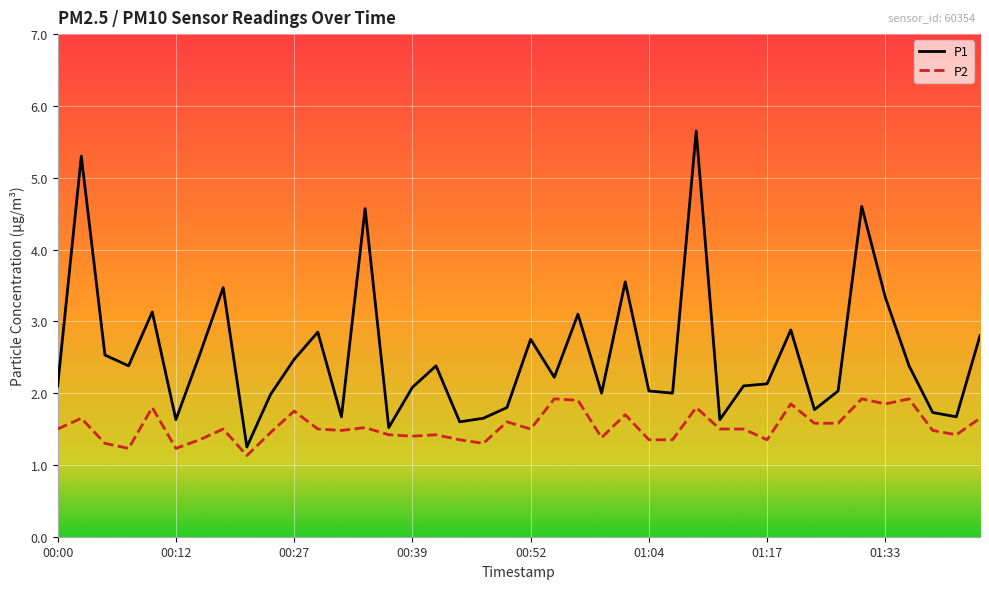

What is the difference between the maximum and minimum values in the P1 series?

4.4